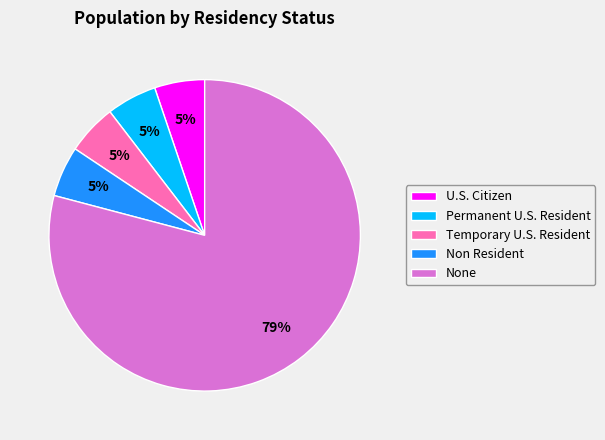

What is the majority slice?

None